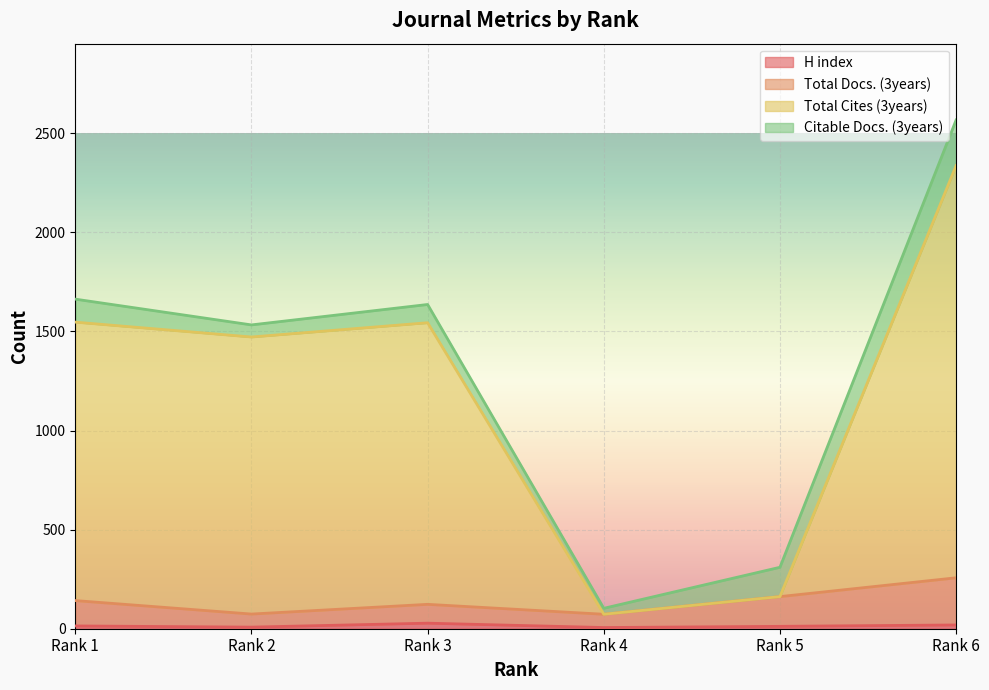

Is it true that Total Docs. (3years) equals 142 at Rank 1?

True